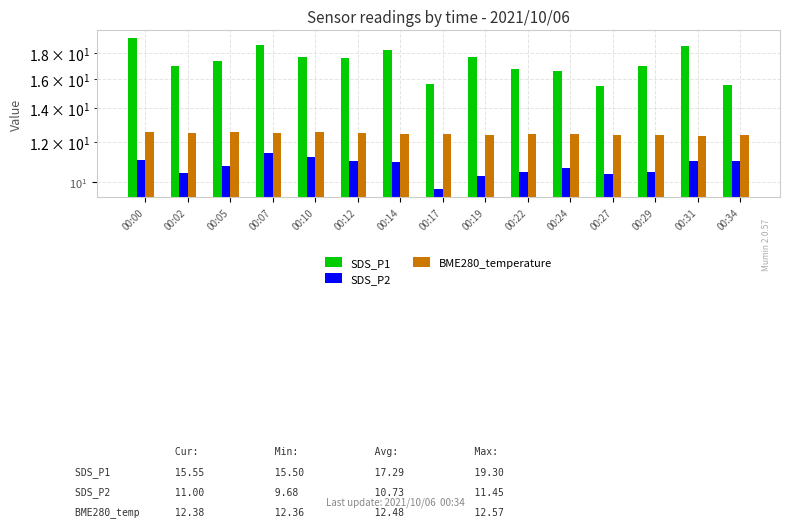

How many values in the SDS_P2 series exceed 10?

14